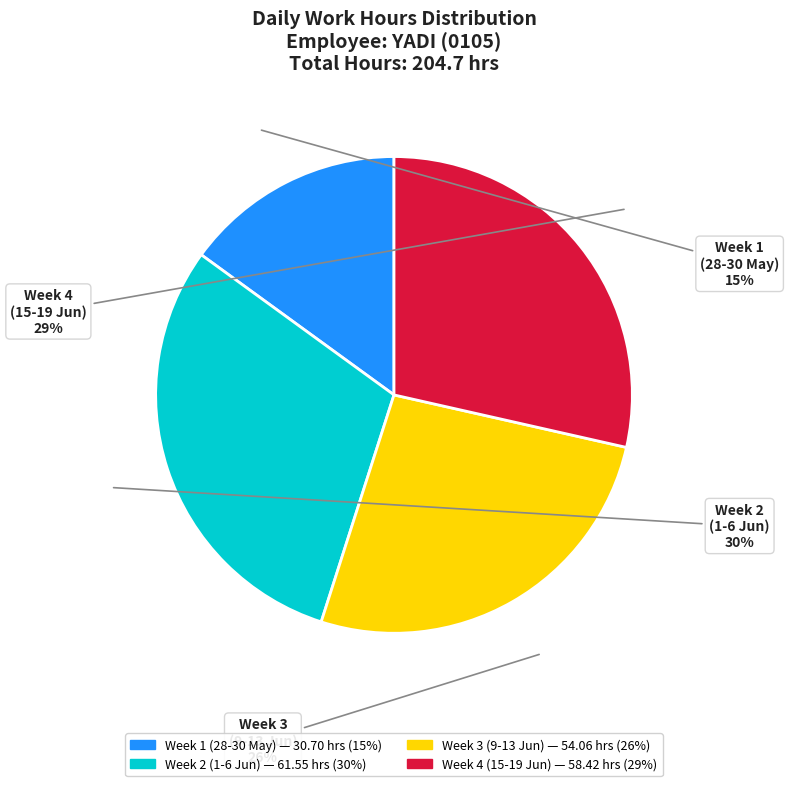

How many segments does this pie chart have?

4